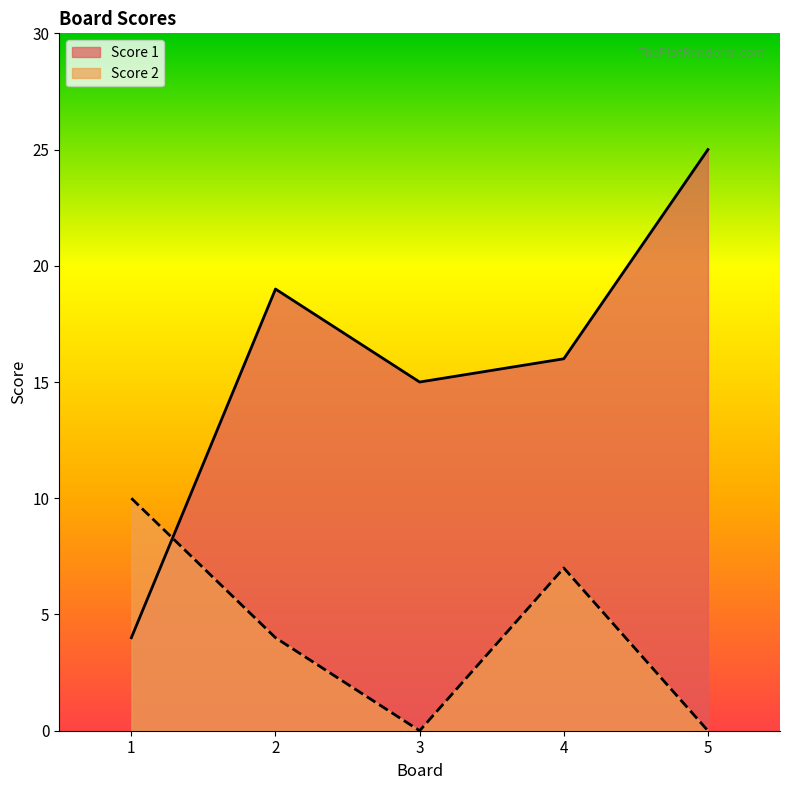

Reading left to right, list all the values displayed in this chart.

Score 1: 1=4	2=19	3=15	4=16	5=25
Score 2: 1=10	2=4	3=0	4=7	5=0